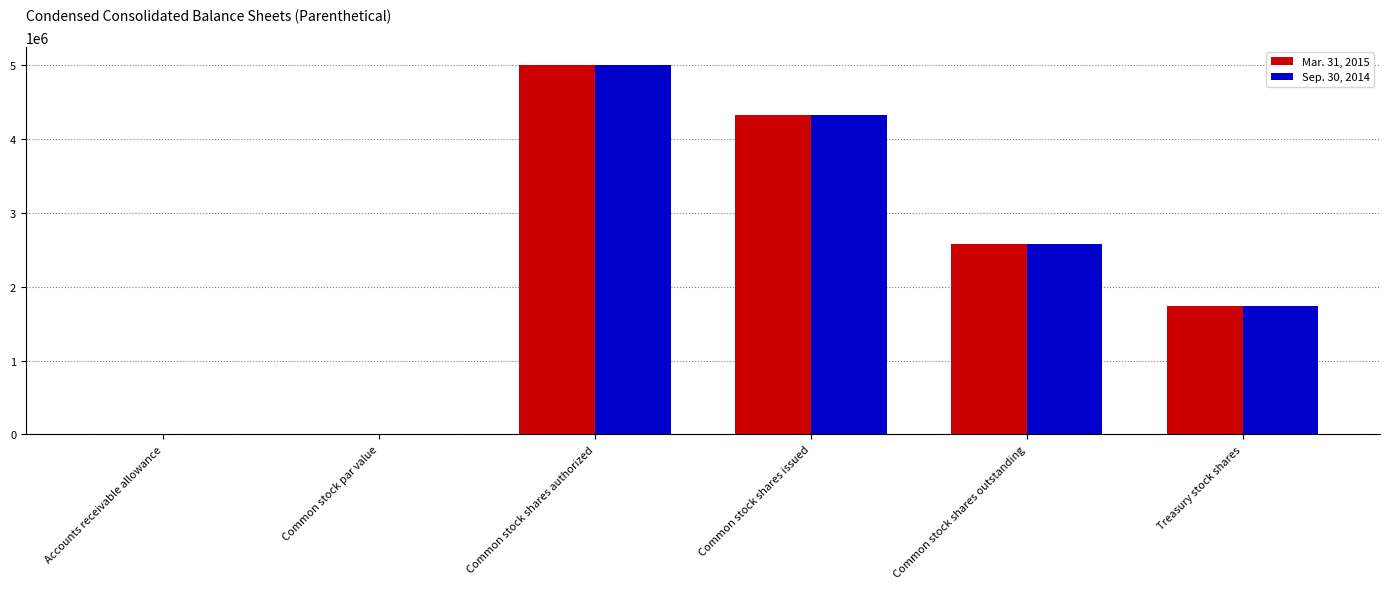

What is the maximum value for Mar. 31, 2015?

5000000.0